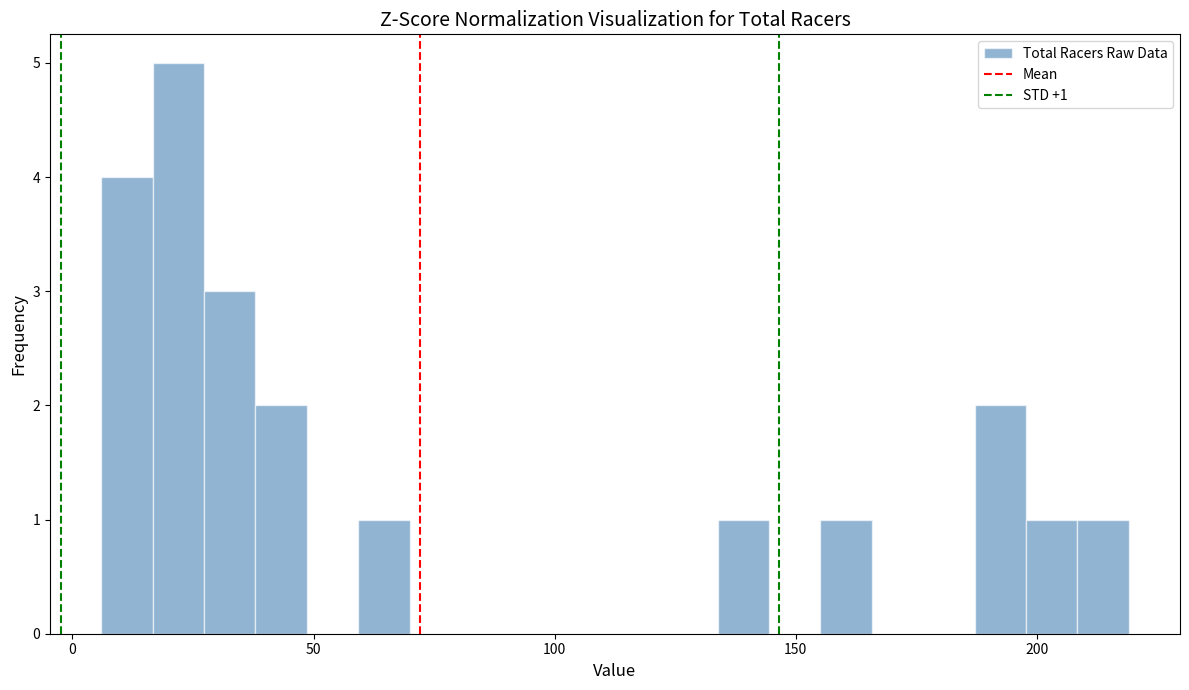

Read against the x-axis, roughly where is the centre of the tallest bar?

20